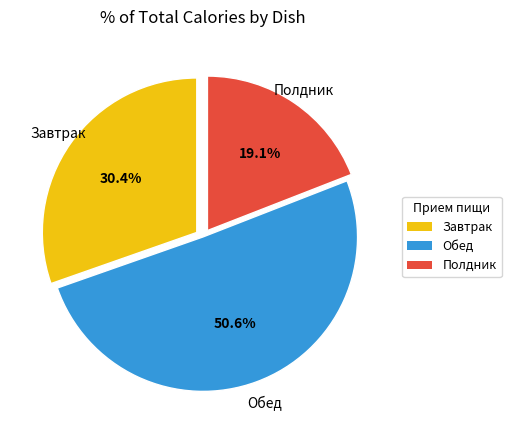

To the nearest percent, what is the difference between the largest and smallest slice percentages?

31%